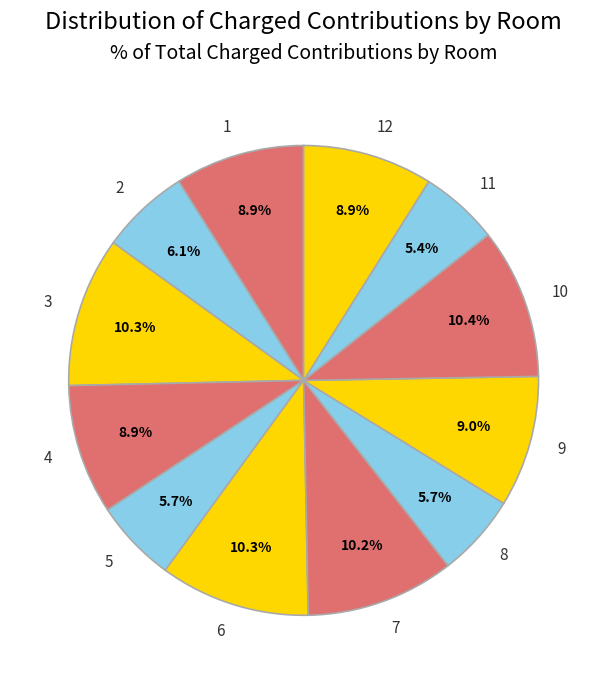

Count the number of slices in the pie.

12